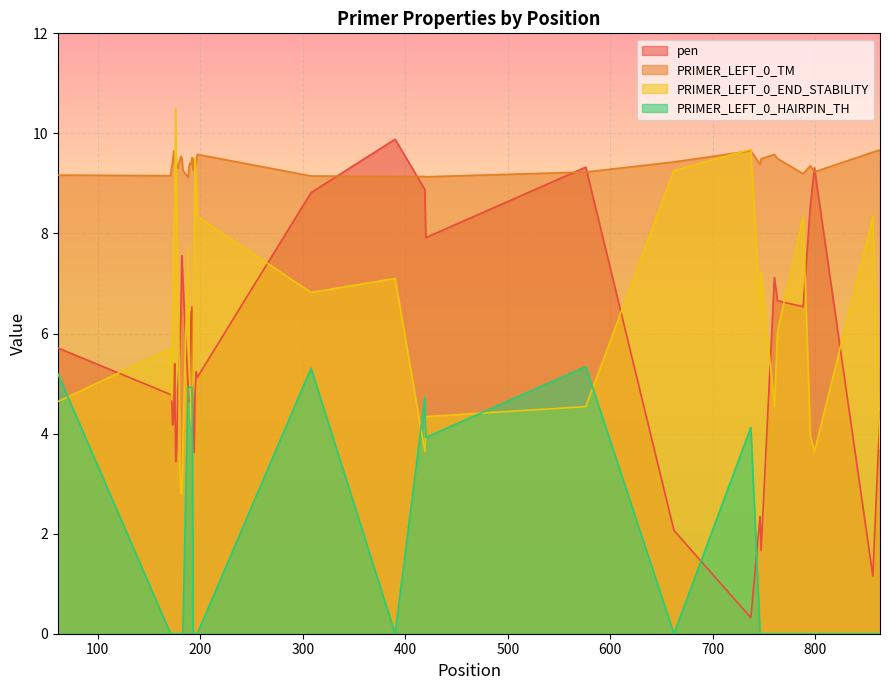

What is the minimum value for PRIMER_LEFT_0_TM?

9.1